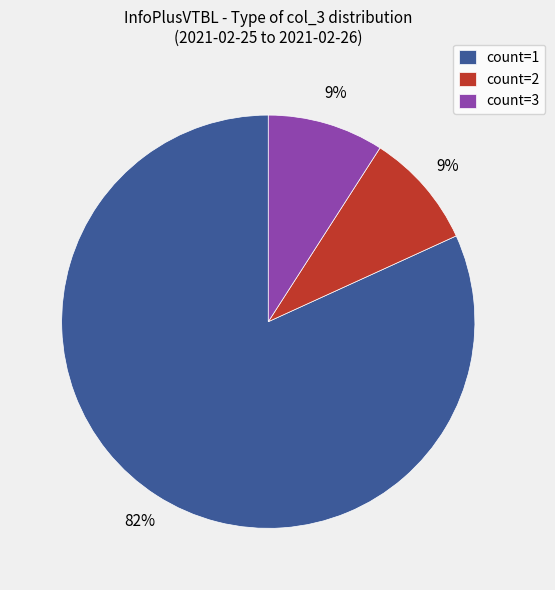

To the nearest percent, what is the difference between the count=1 and count=3 slice percentages?

73%